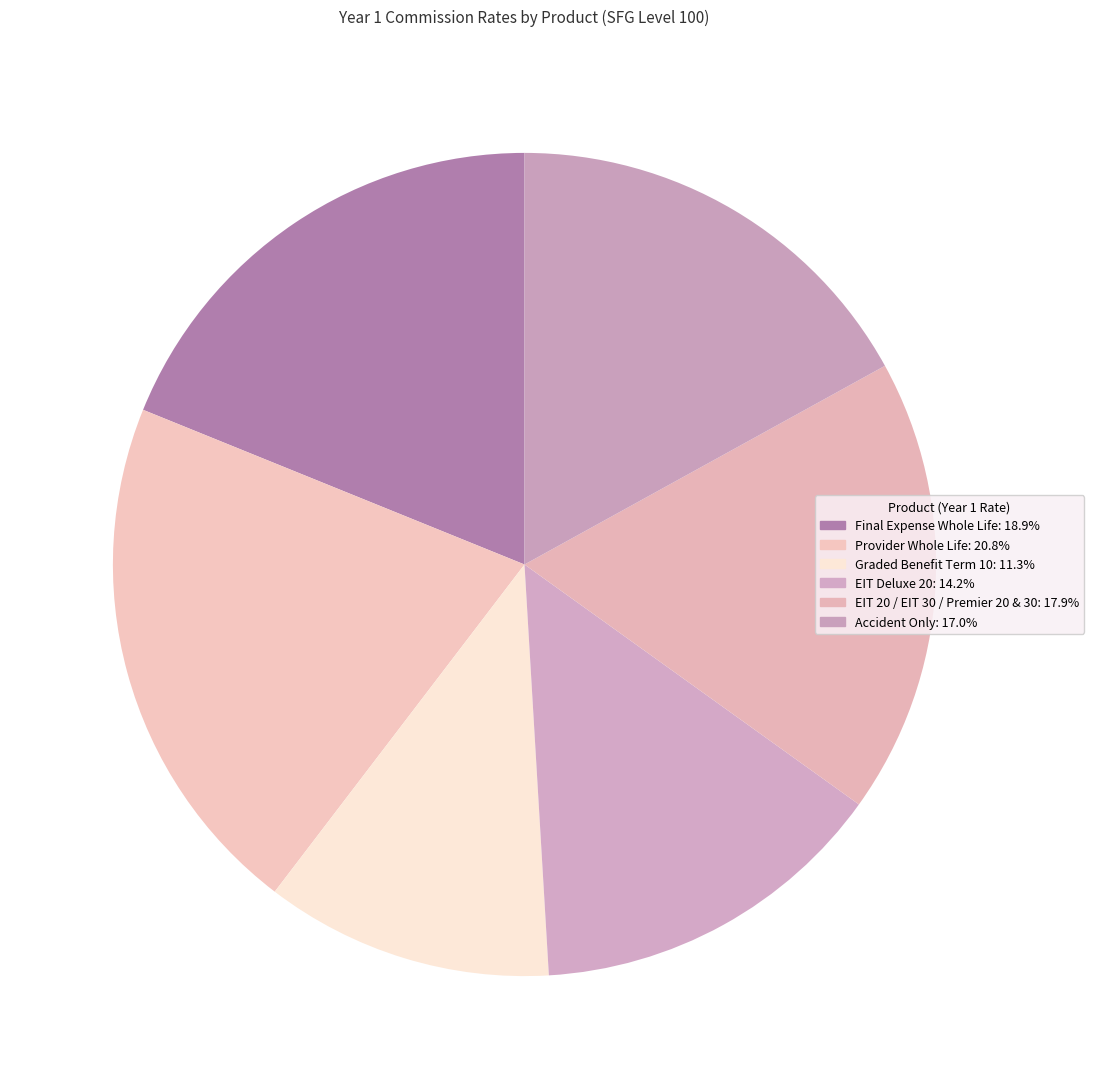

How many slices are in this pie chart?

6